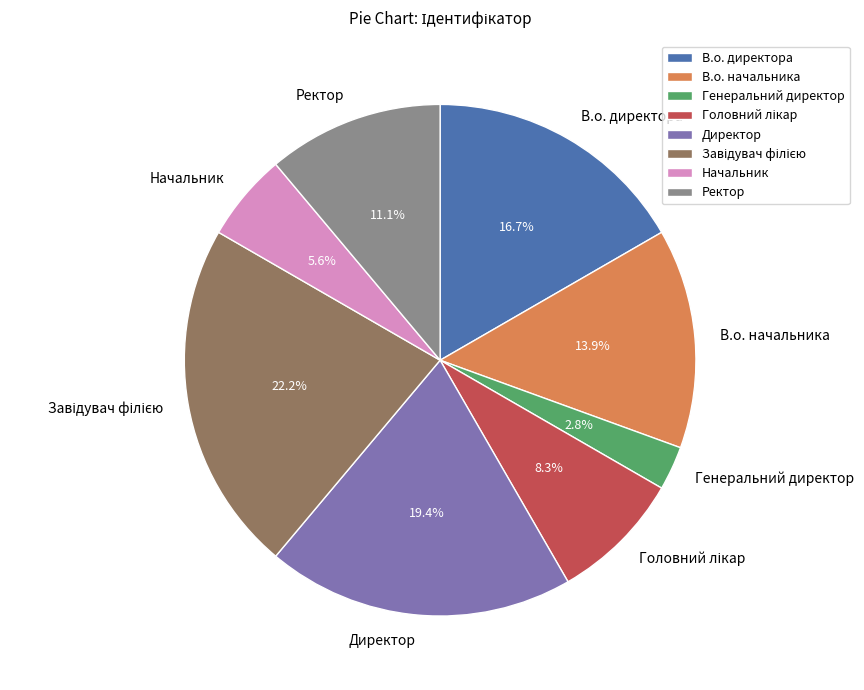

Approximately how many times larger is the value at В.о. начальника compared to В.о. директора?

0.8